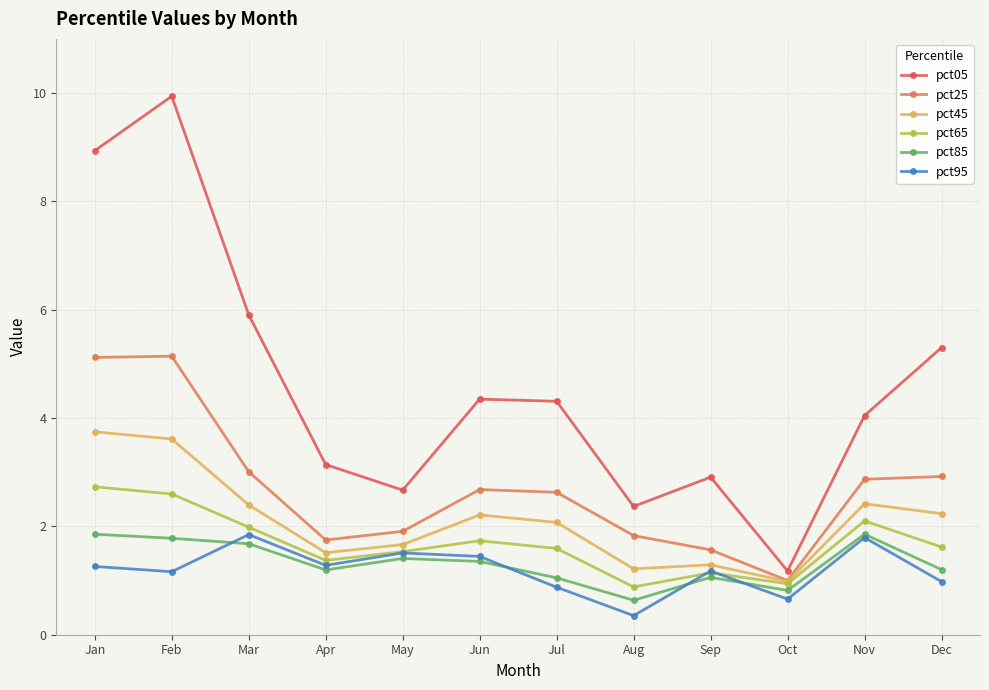

At which category is the sum across all series the highest?

Feb